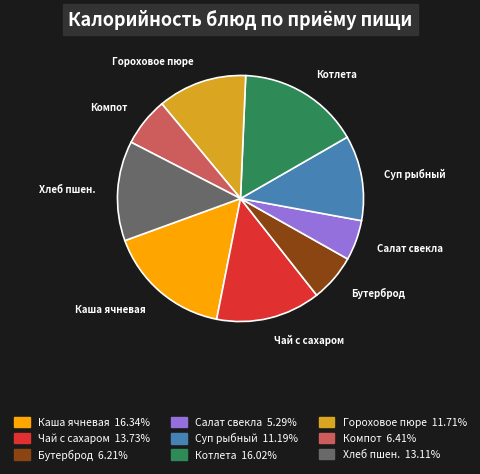

Is there any slice that represents more than half of the pie?

No